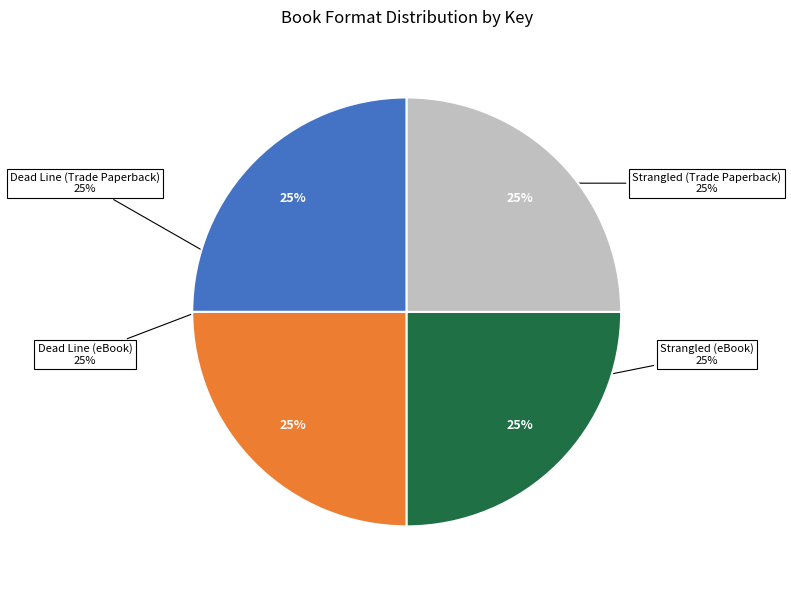

Which category has the biggest portion of the pie?

Strangled (Trade Paperback)